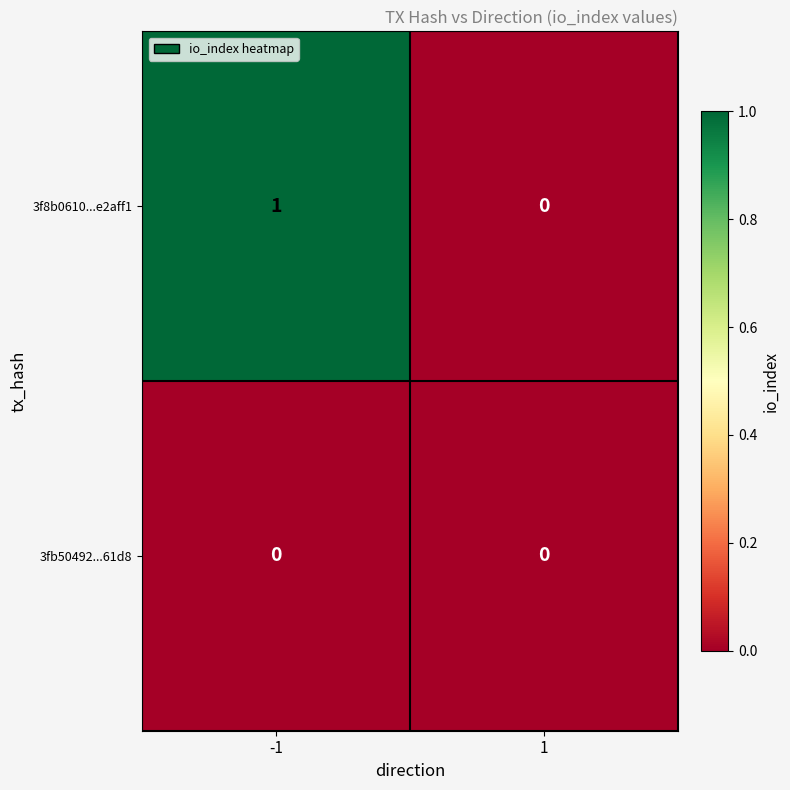

List the series in order of their peak value, highest first.

3f8b0610...e2aff1, 3fb50492...61d8